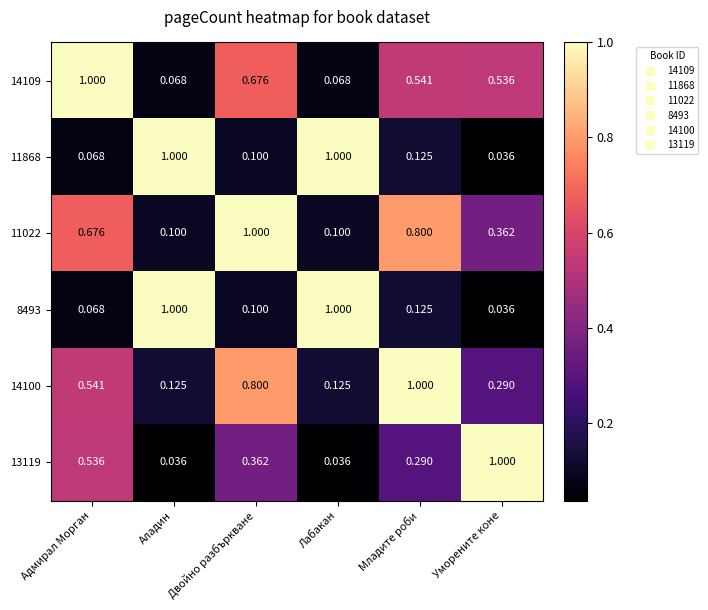

At which category is the sum across all series the highest?

Двойно разбъркване